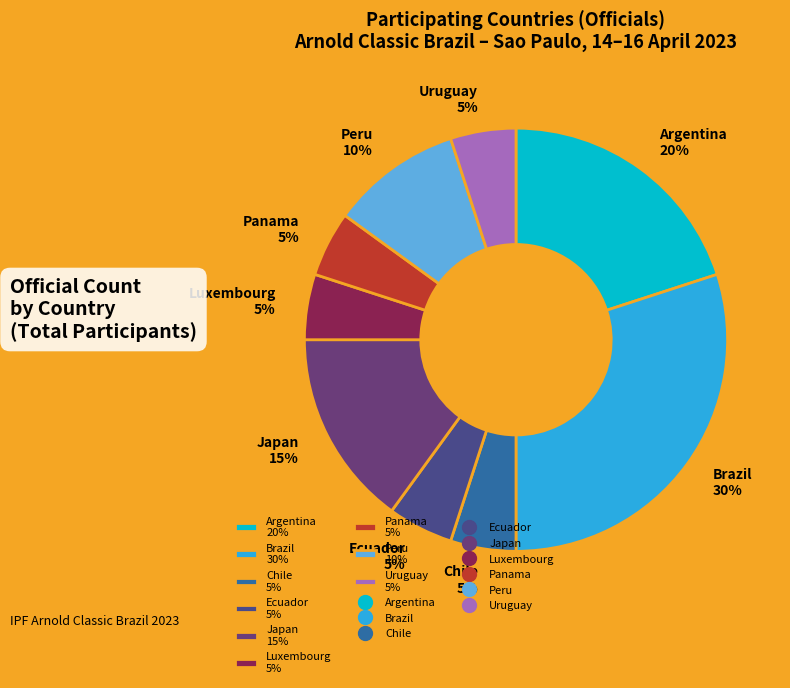

Count the number of slices in the pie.

9